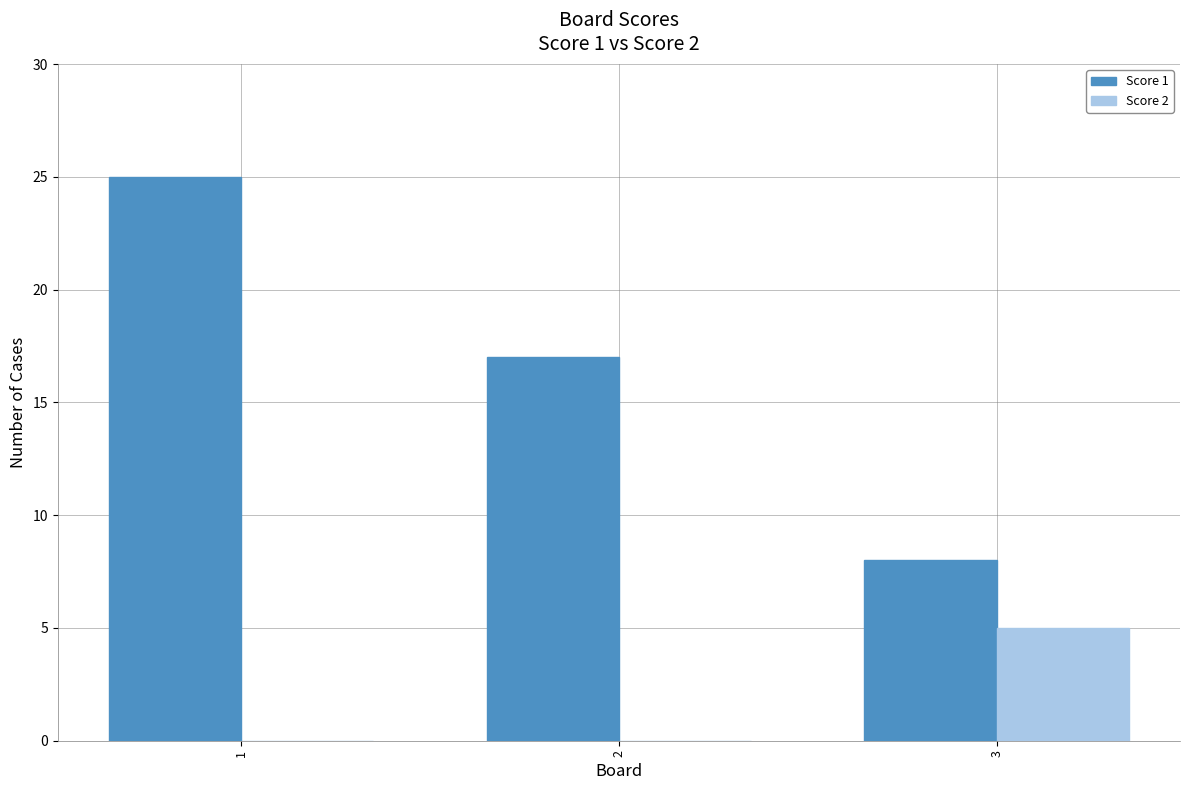

The value of Score 2 at 3 is 5. True or false?

True